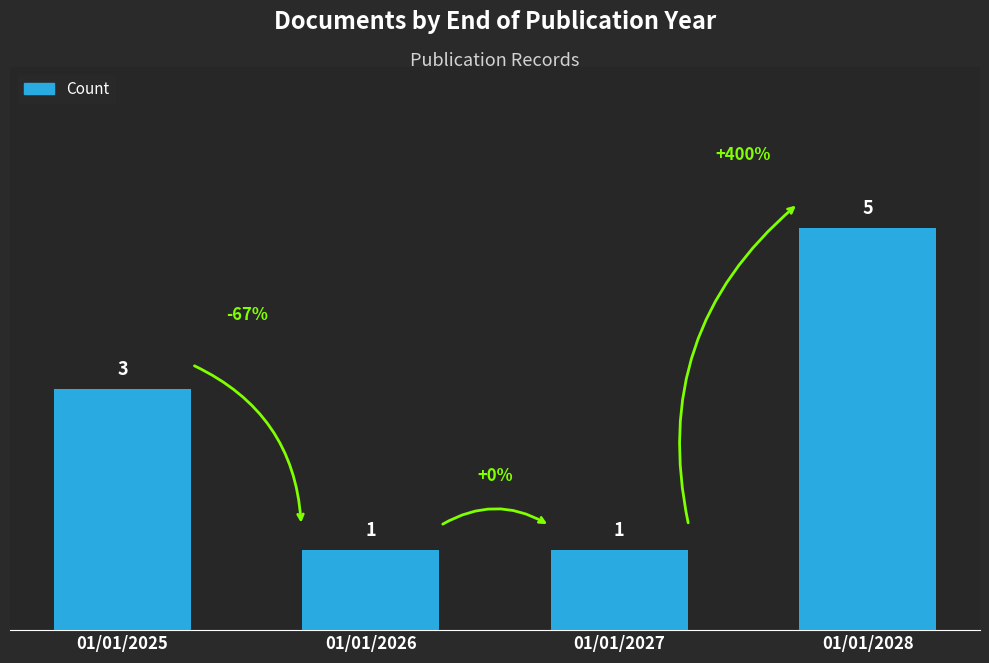

What is the ratio of the value at 01/01/2026 to the value at 01/01/2028?

0.2